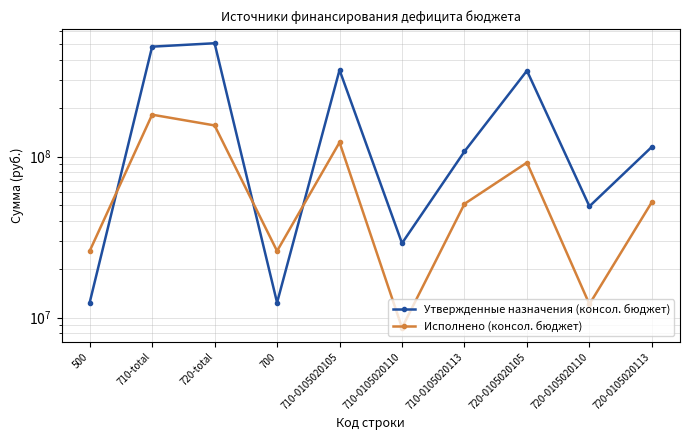

Rank the categories by Исполнено (консол. бюджет) value from highest to lowest.

710-total, 720-total, 710-0105020105, 720-0105020105, 720-0105020113, 710-0105020113, 500, 700, 720-0105020110, 710-0105020110